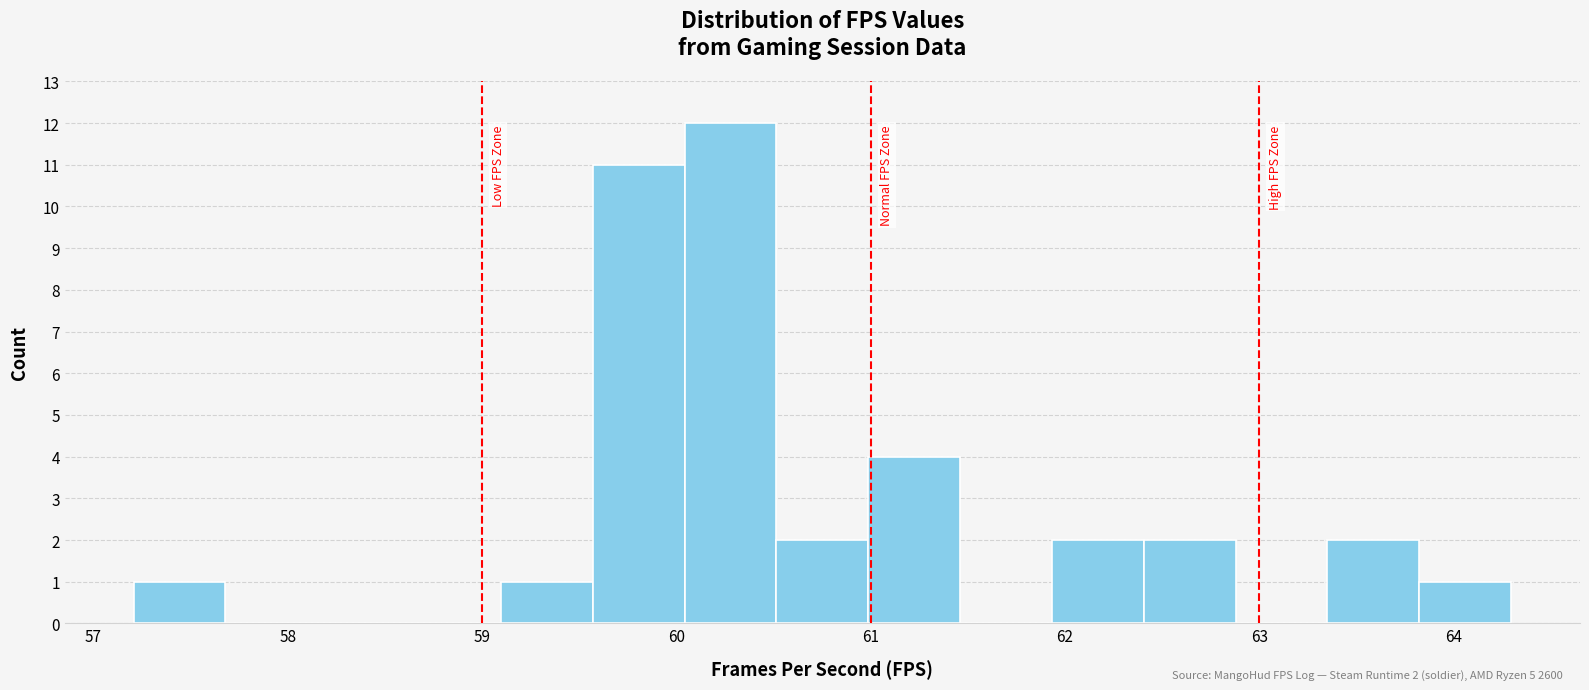

Over which range of the x-axis is the bar tallest?

60.0 to 60.5